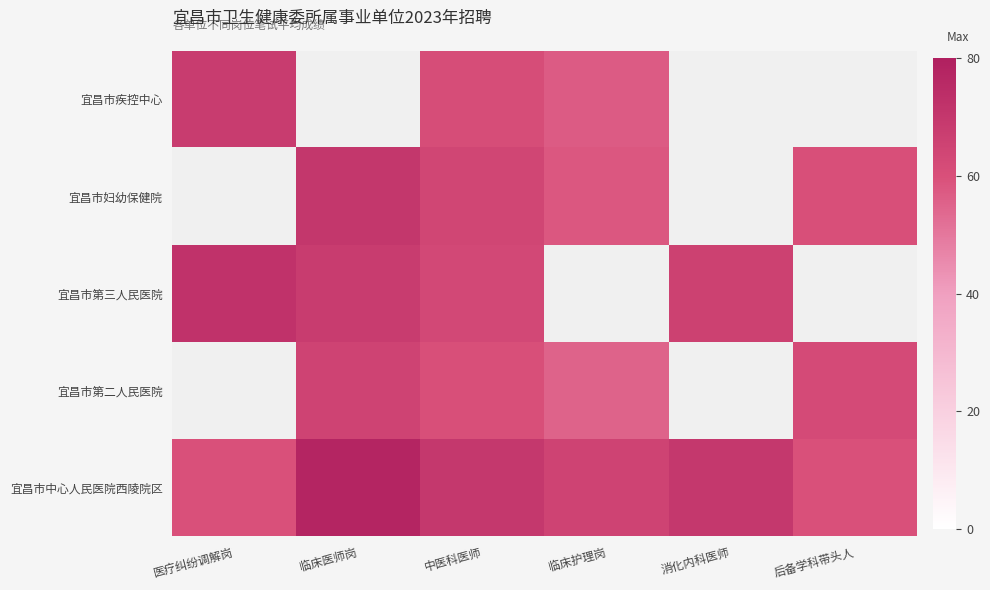

Count the number of data series in this chart.

5